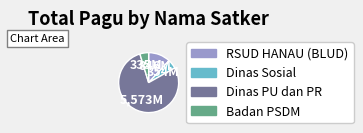

Is the sum of Dinas Sosial and Badan PSDM greater than half?

No